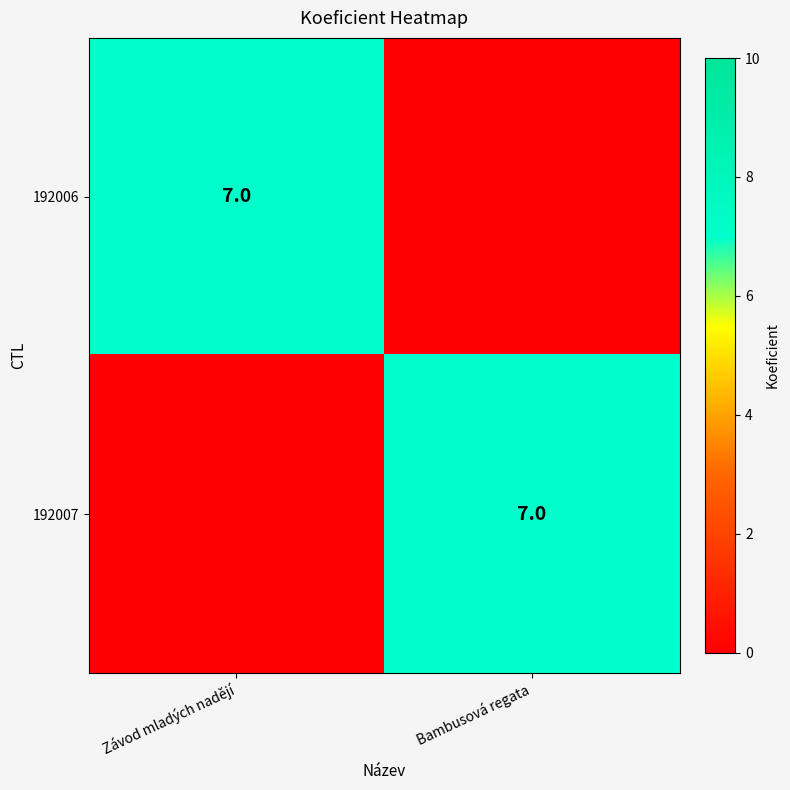

The value of 192007 at Bambusová regata is 10. True or false?

False